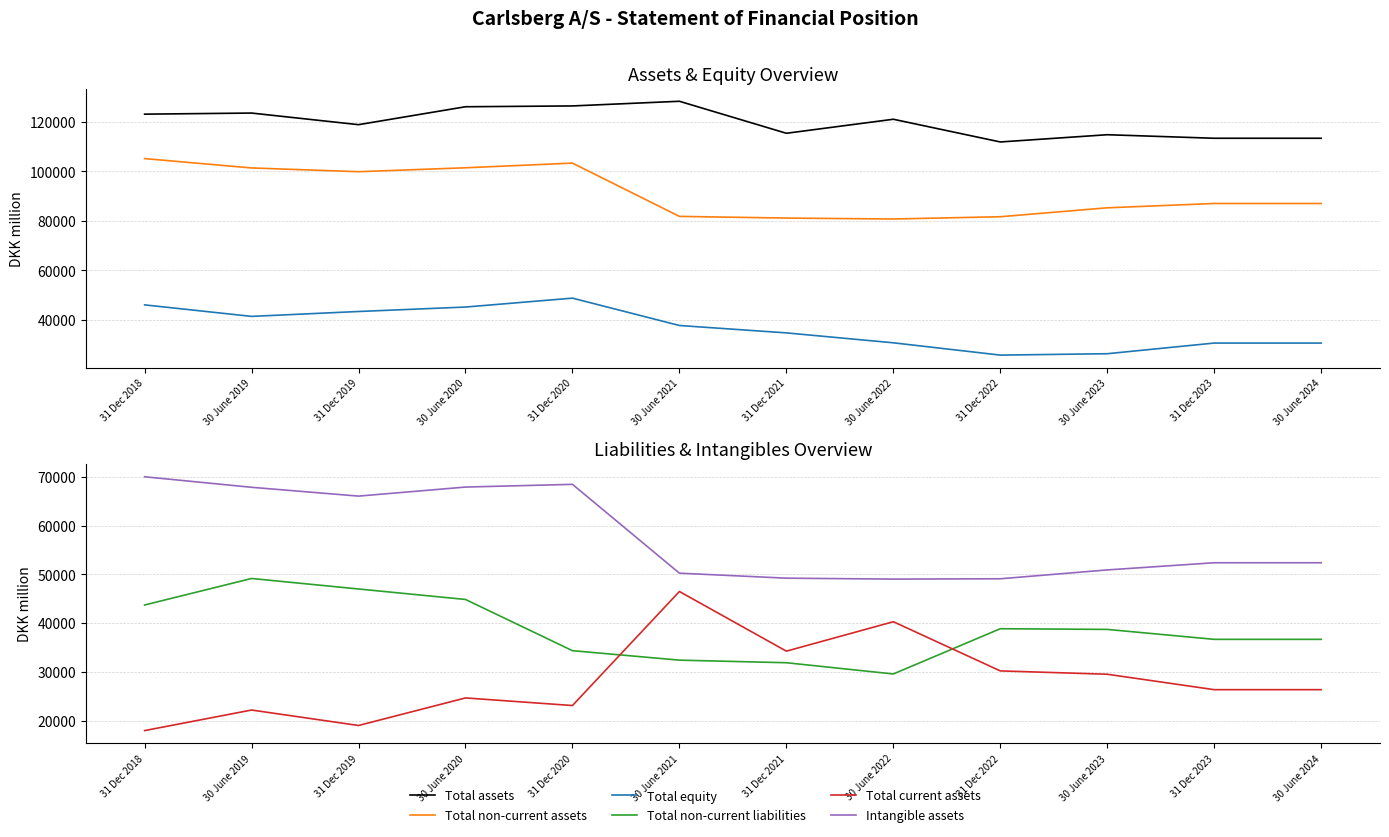

What is the label of the 12th point from the left?

30 June 2024